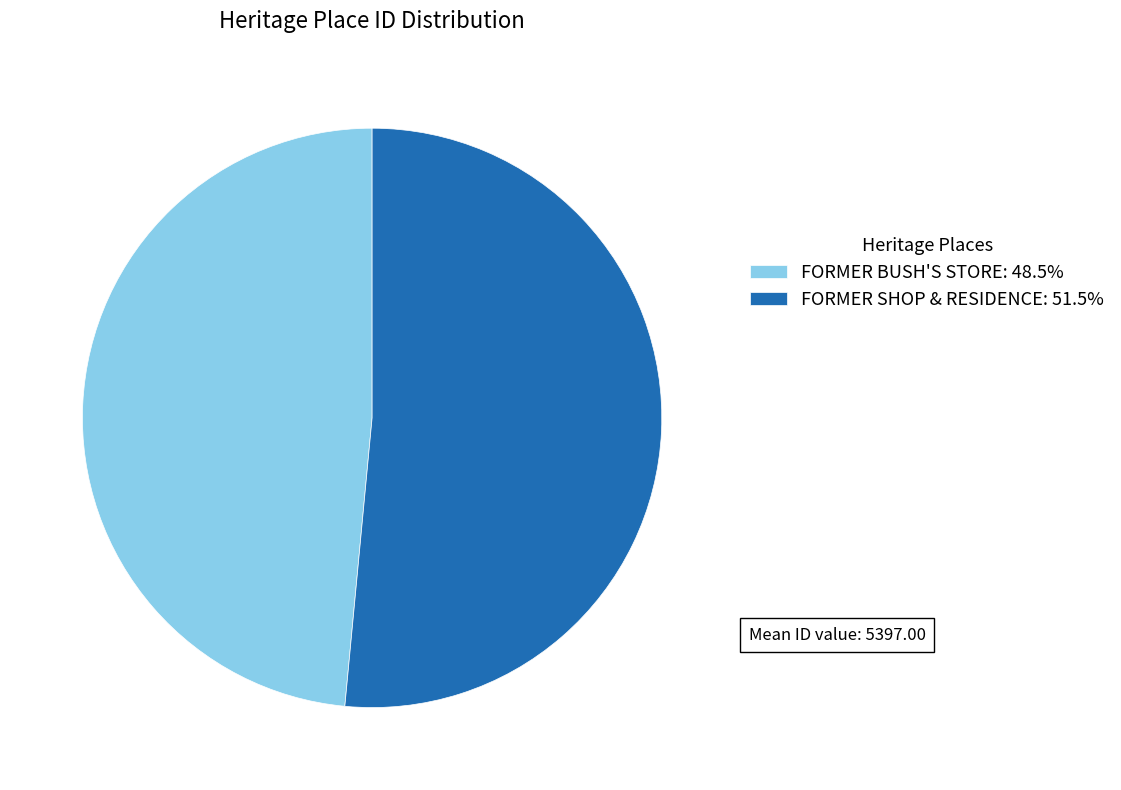

Is there any slice that represents more than half of the pie?

Yes